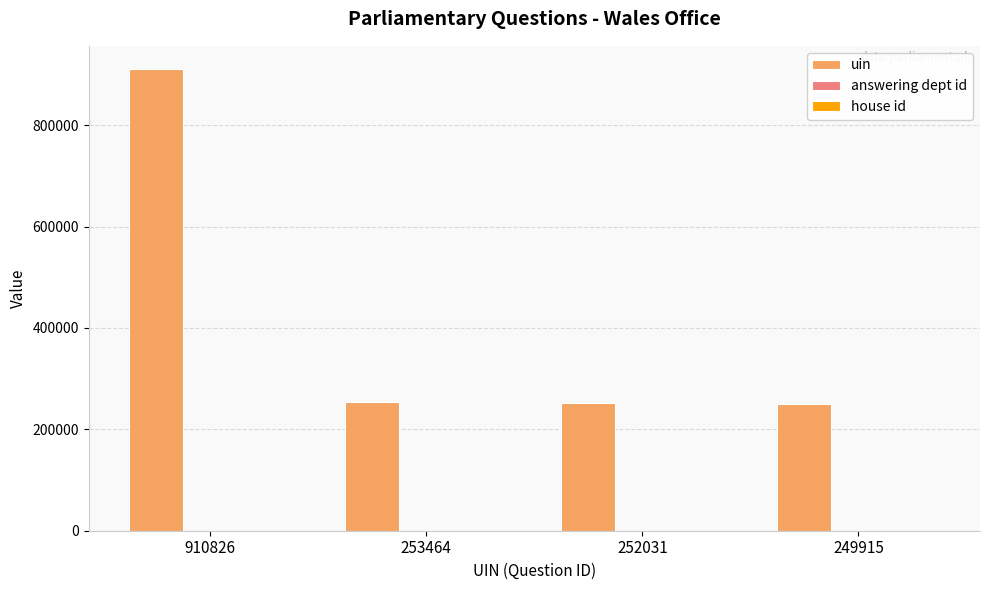

At which category is the sum across all series the highest?

910826